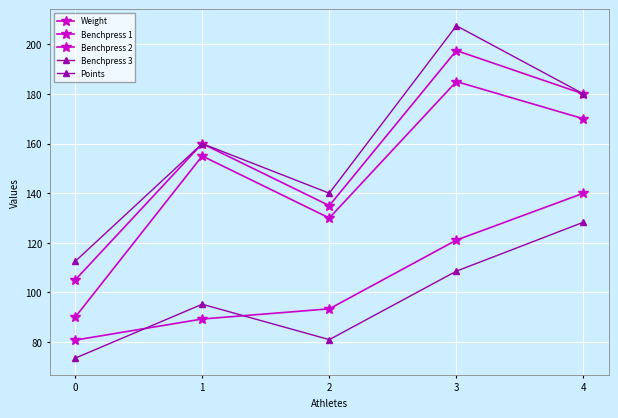

What is the value of the Benchpress 3 point at the 4th from the left?

207.5